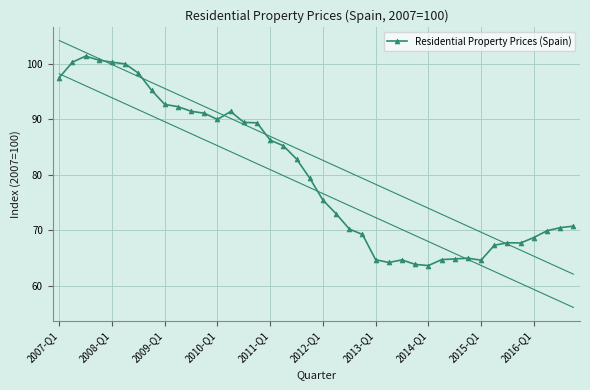

What is the lowest value of the Residential Property Prices (Spain) series?

63.6